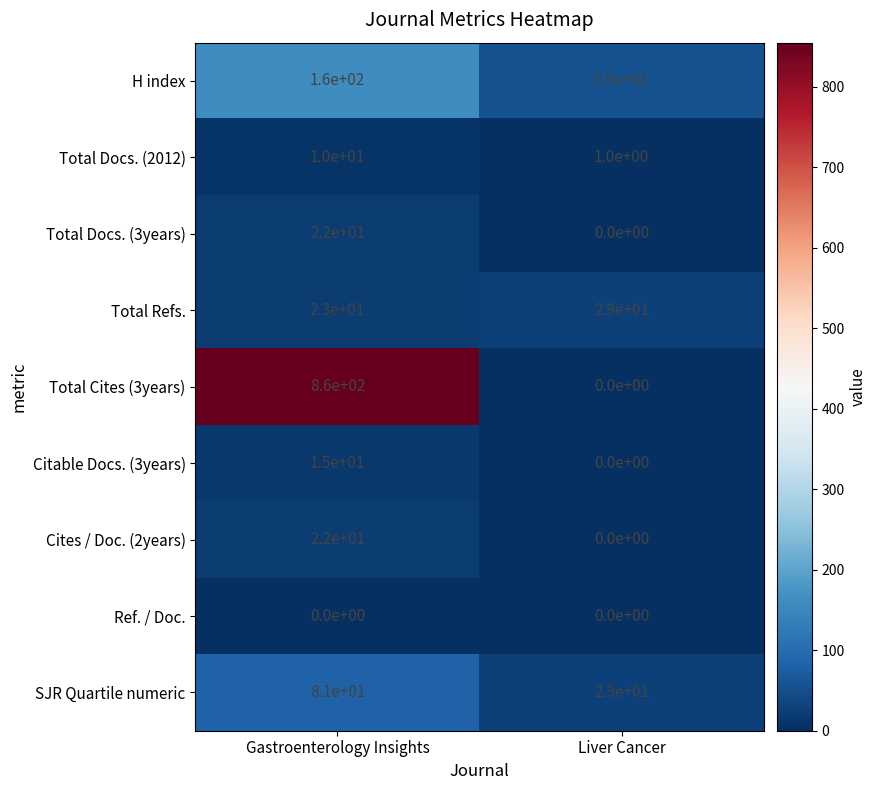

Reading left to right, list all the values displayed in this chart.

H index: 160	56
Total Docs. (2012): 10	1
Total Docs. (3years): 22	0
Total Refs.: 23	29
Total Cites (3years): 860	0
Citable Docs. (3years): 15	0
Cites / Doc. (2years): 22	0
Ref. / Doc.: 0	0
SJR Quartile numeric: 81	29